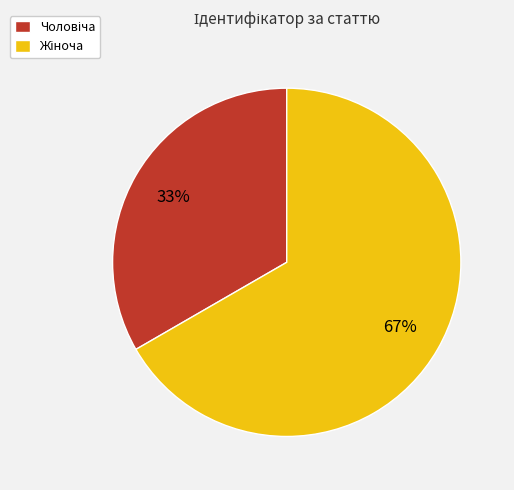

To the nearest percent, what is the average slice percentage?

50%